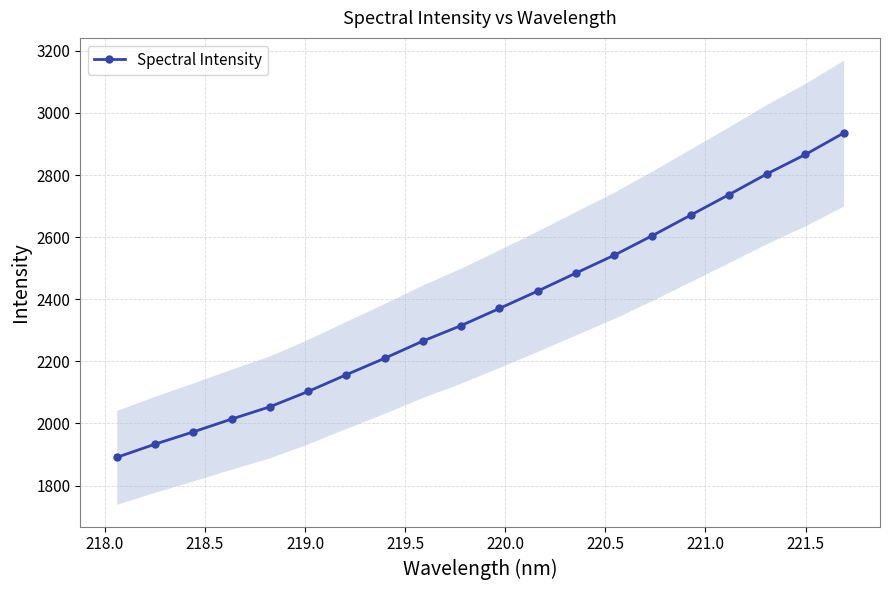

What is the difference between the second highest and second lowest values?

932.9